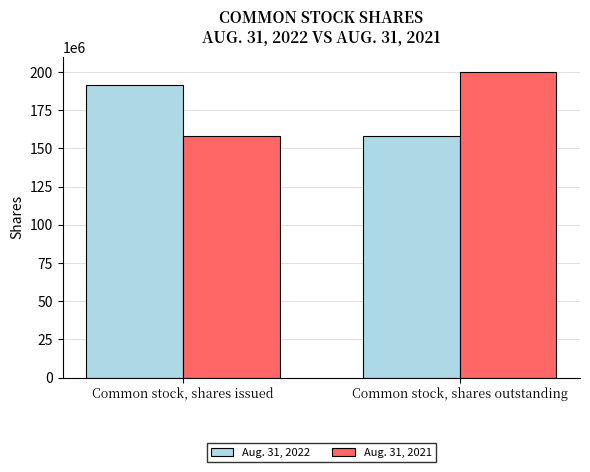

What is the label of the 2nd bar from the left?

Common stock, shares outstanding